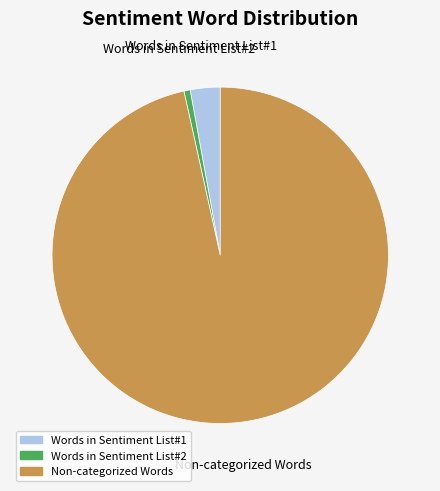

Is there any slice that represents more than half of the pie?

Yes